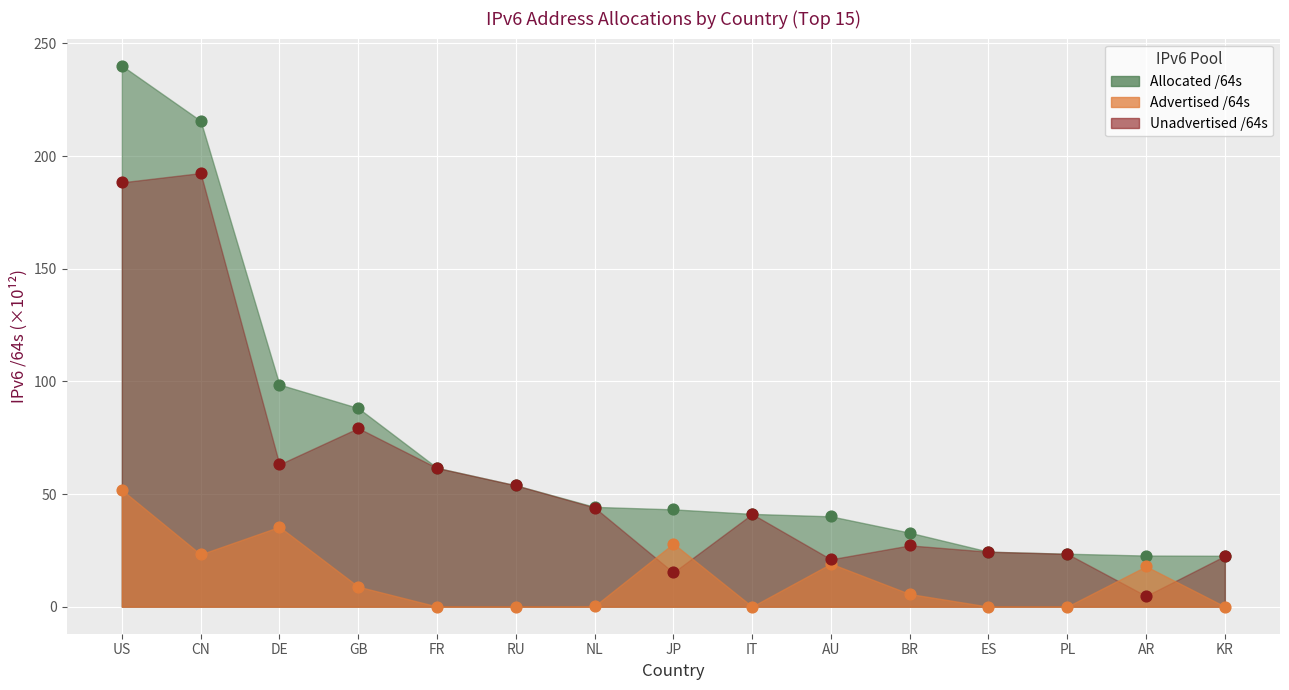

Which series contains the highest Y value?

Allocated /64s